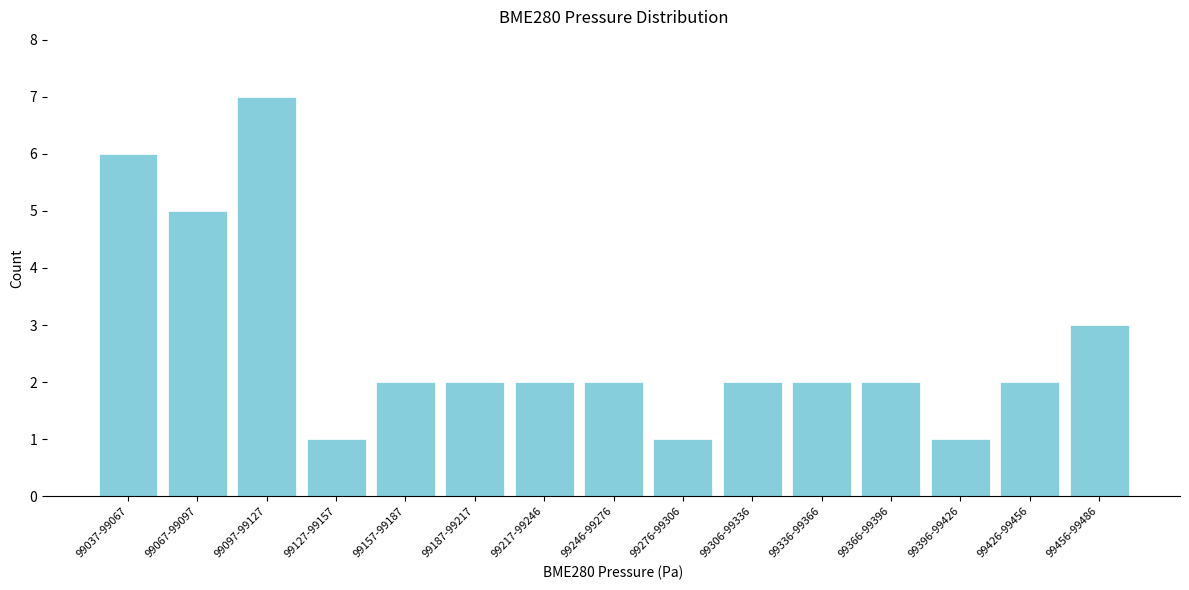

Reading left to right, what are all the values shown in this chart?

99037-99067=6	99067-99097=5	99097-99127=7	99127-99157=1	99157-99187=2	99187-99217=2	99217-99246=2	99246-99276=2	99276-99306=1	99306-99336=2	99336-99366=2	99366-99396=2	99396-99426=1	99426-99456=2	99456-99486=3